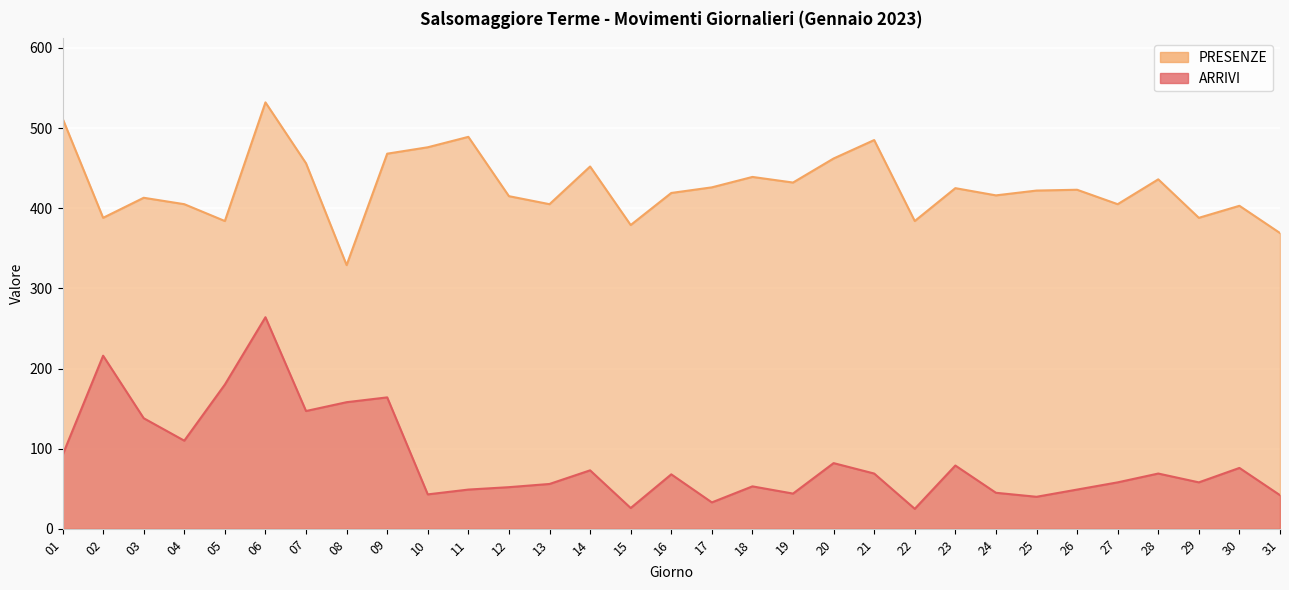

What is the difference between the PRESENZE values at 30 and 16?

16